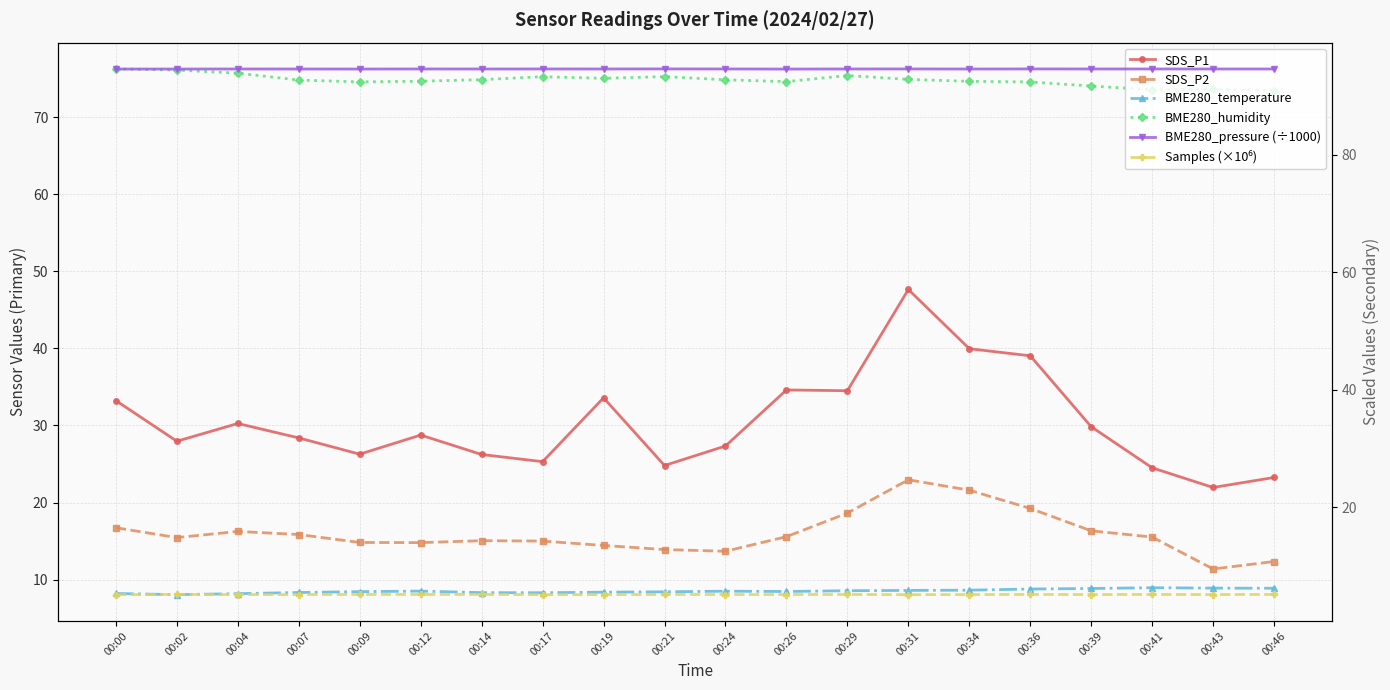

True or false: BME280_pressure (÷1000) and SDS_P1 intersect in this chart.

False